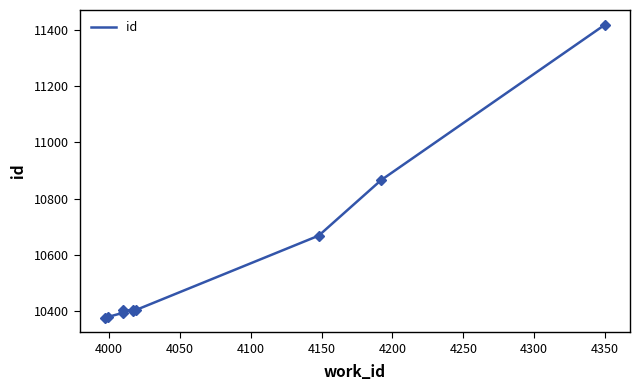

How many lines are shown in the chart?

1